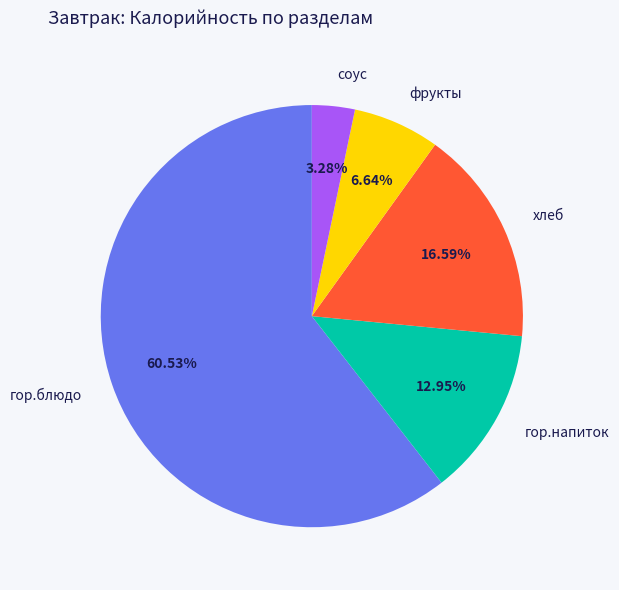

Rank the categories by value from highest to lowest.

гор.блюдо, хлеб, гор.напиток, фрукты, соус